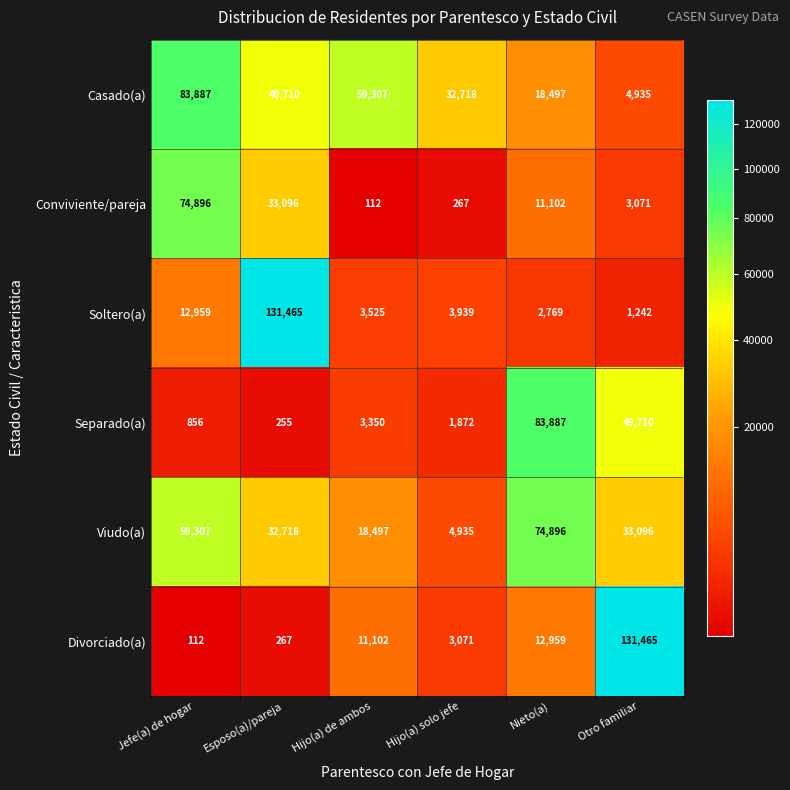

Which series has the largest total across all categories?

Casado(a)